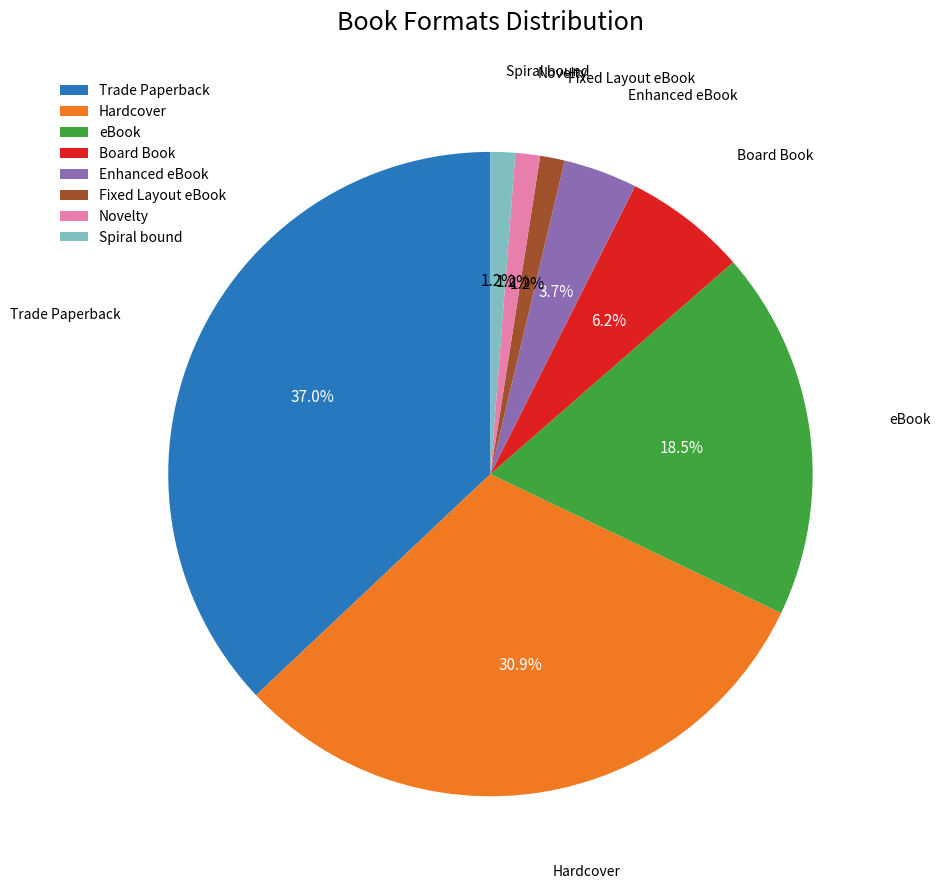

Combined, do Trade Paperback and Spiral bound account for over 50%?

No